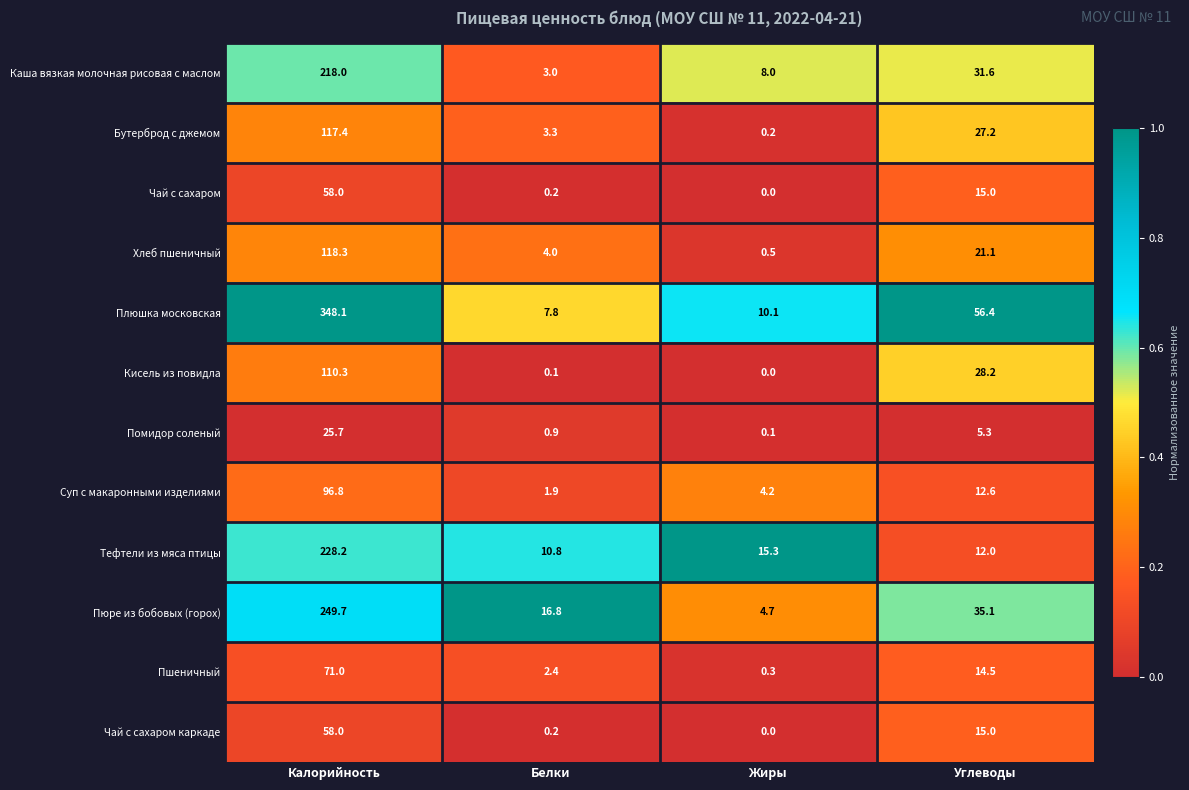

Is it true that Каша вязкая молочная рисовая с маслом equals 3.0 at Белки?

True